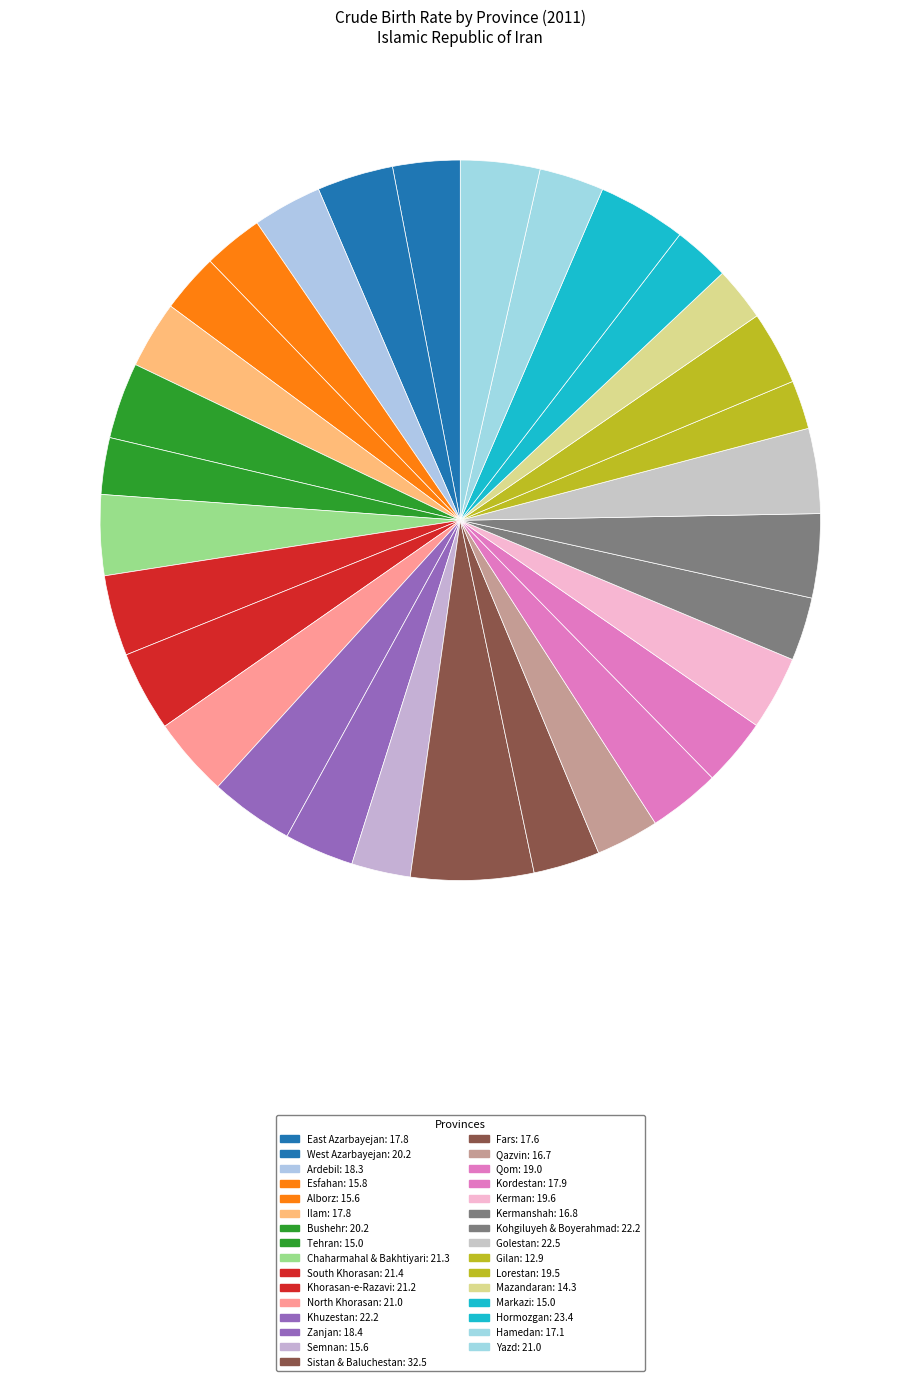

Count the number of slices in the pie.

31